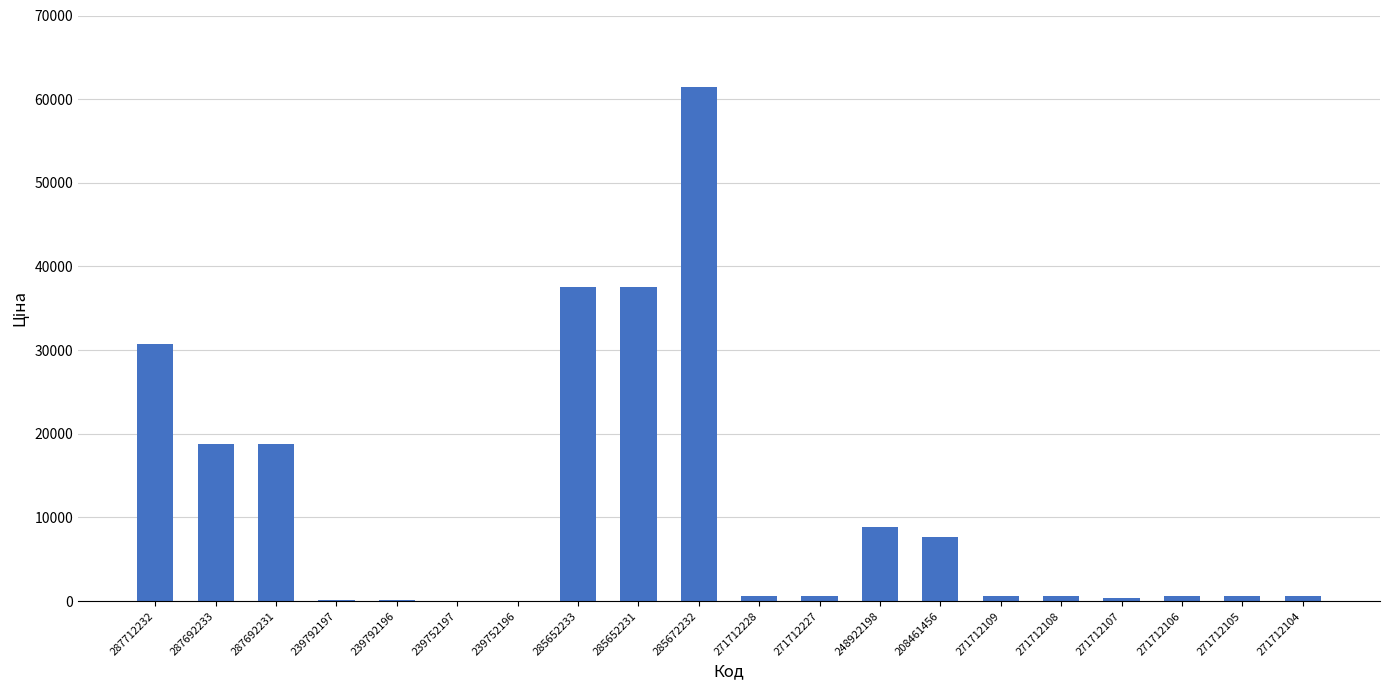

Read the value at 287712232.

30717.1